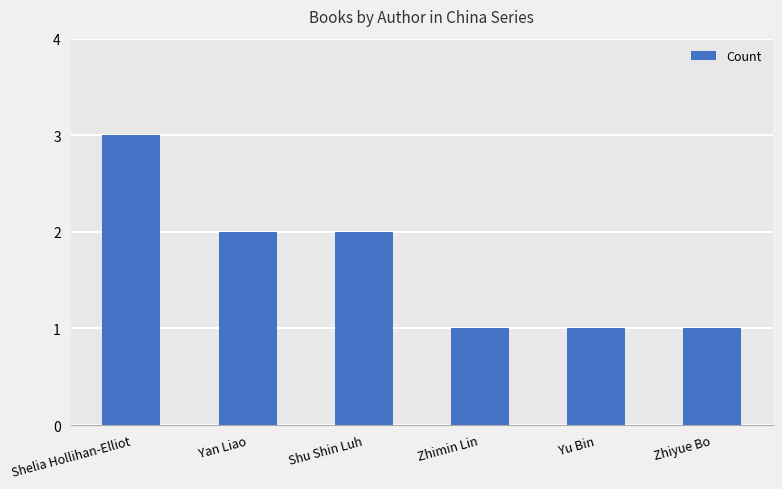

True or false: the data shows 1 at Zhiyue Bo.

True